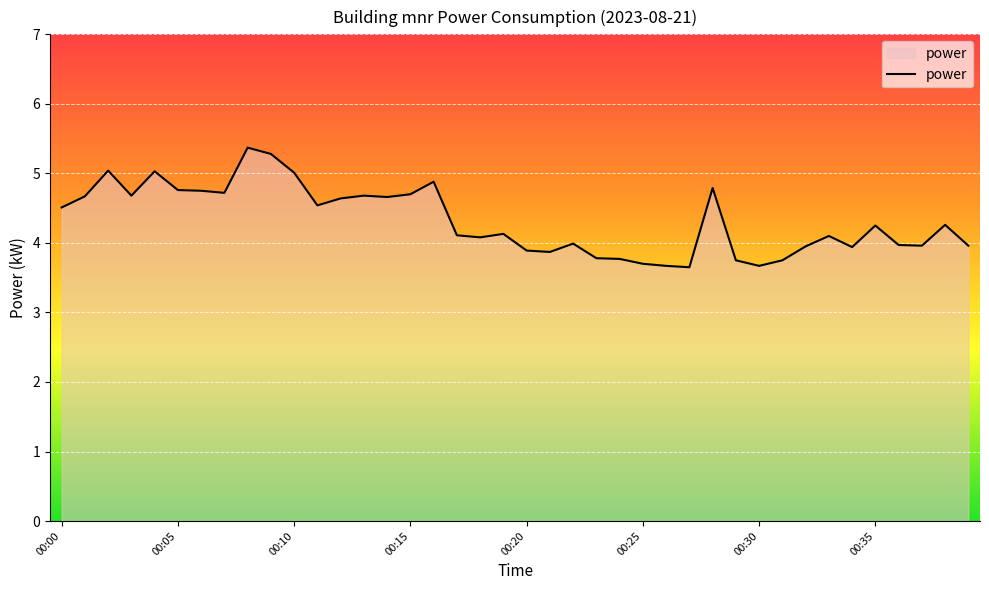

What is the maximum value shown in the chart?

5.4